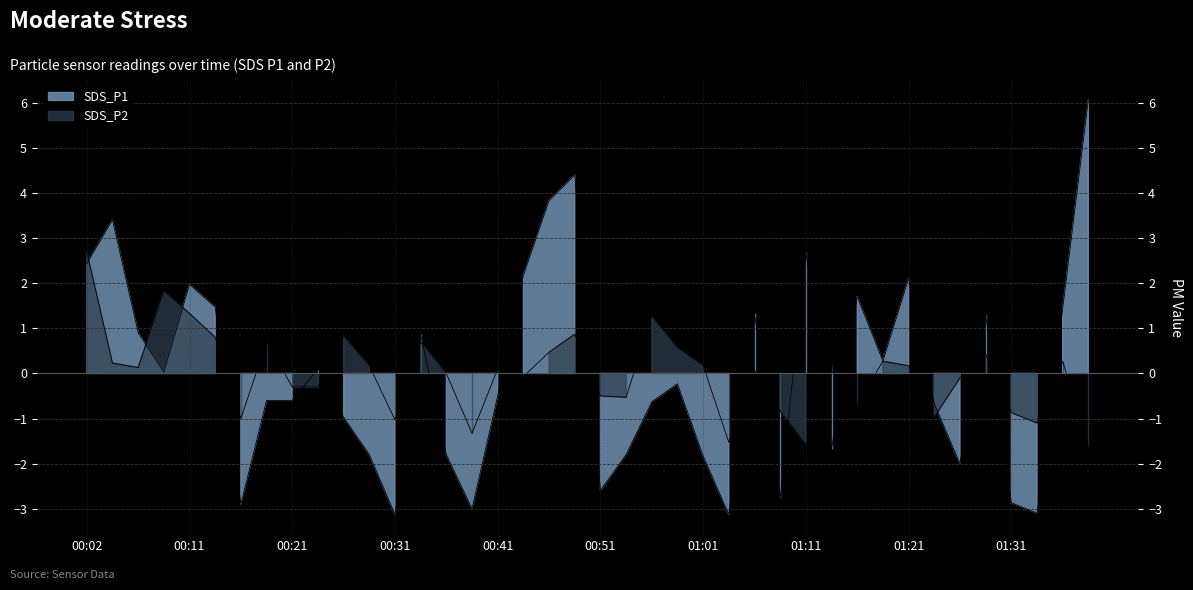

Which series has the largest total across all categories?

SDS_P1